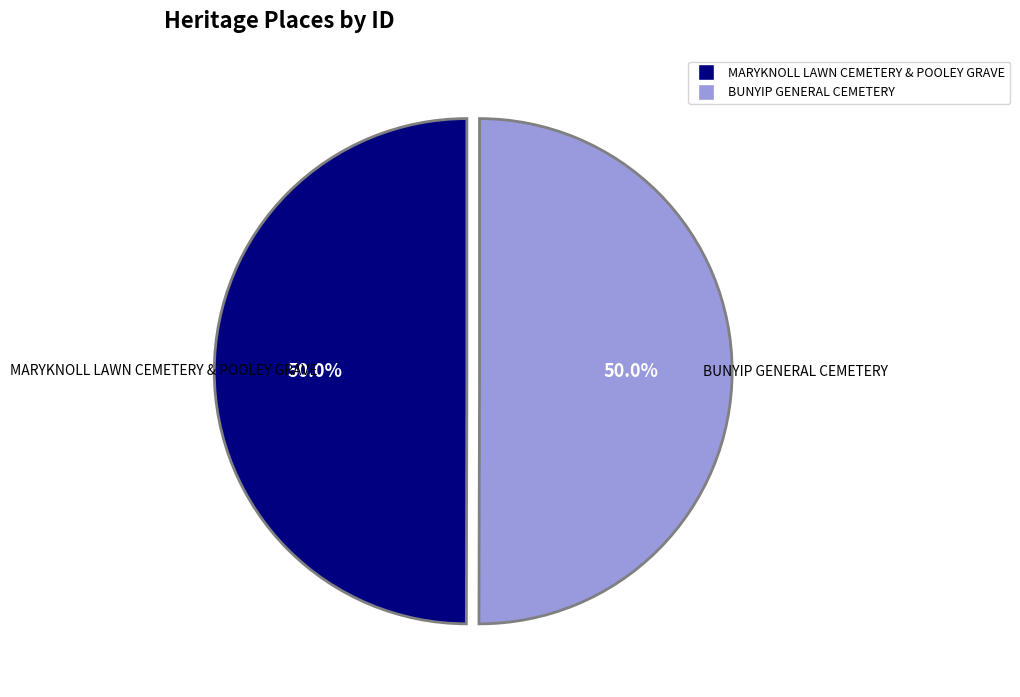

How many segments does this pie chart have?

2